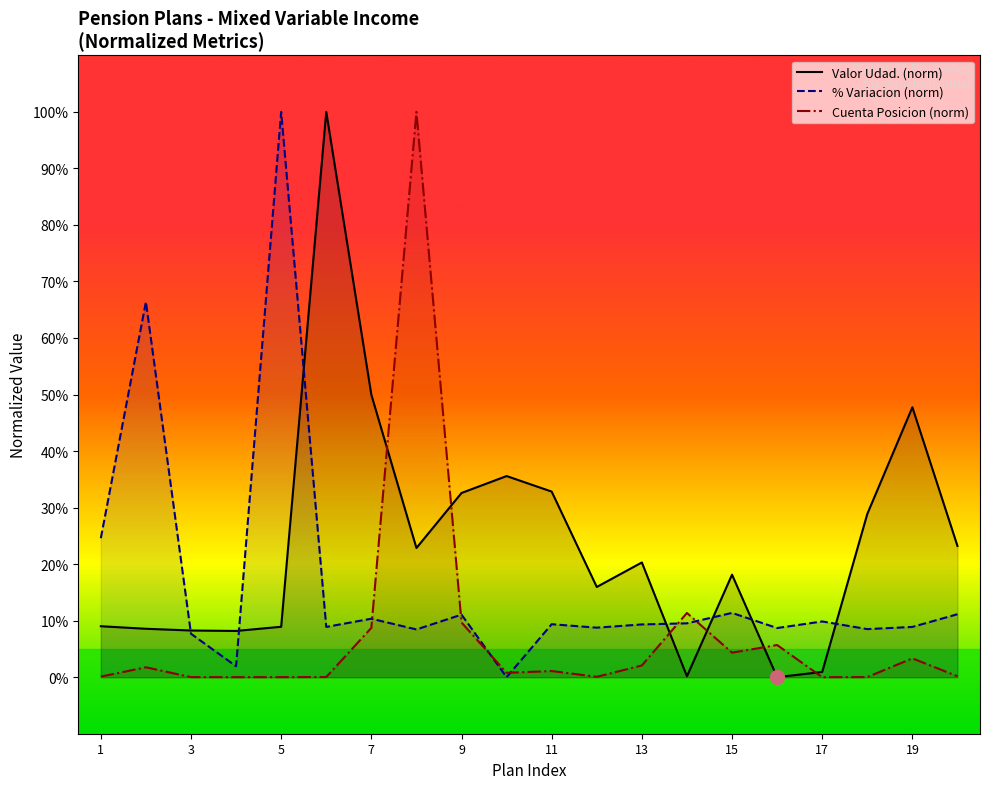

Count the number of categories in the chart.

20